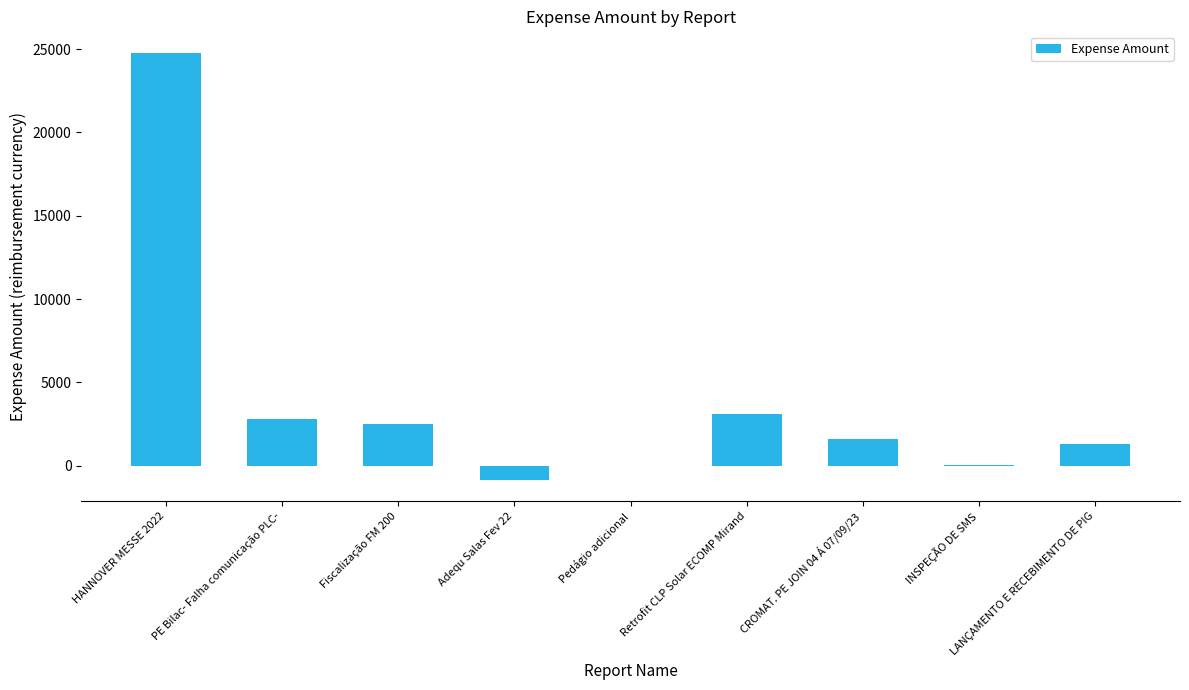

Are the bars horizontal?

No